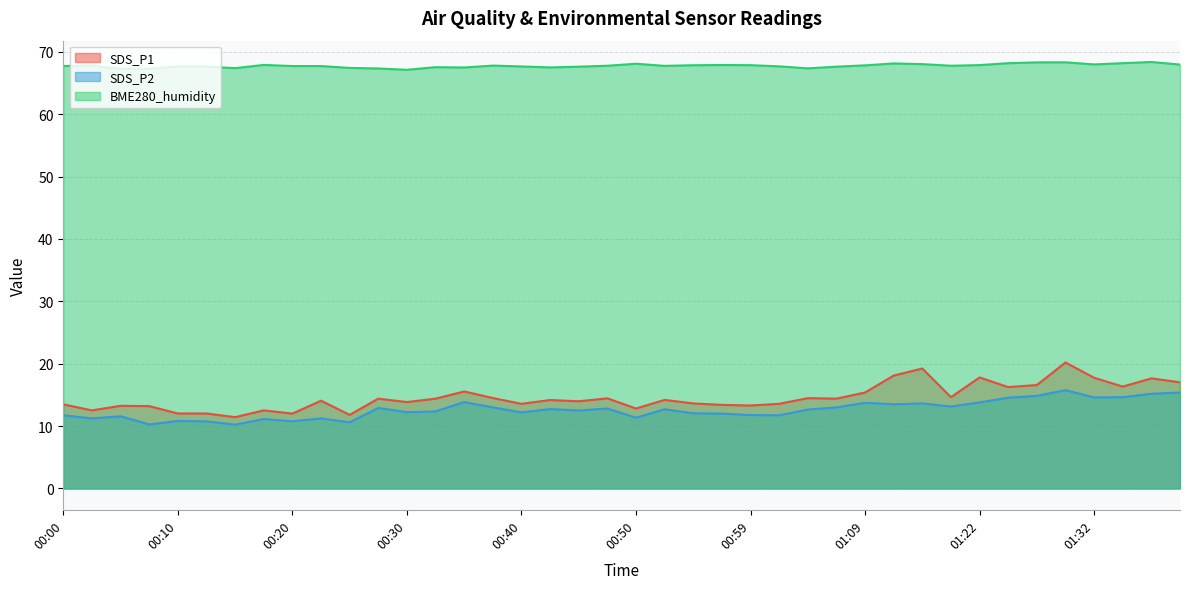

Which label corresponds to the largest value in the chart?

01:37